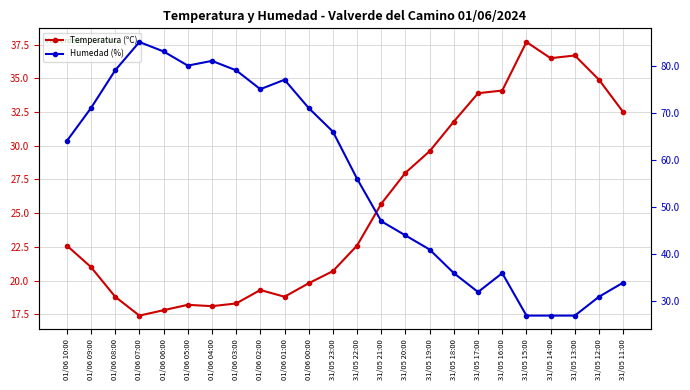

What is the label of the 10th point from the right?

31/05 20:00